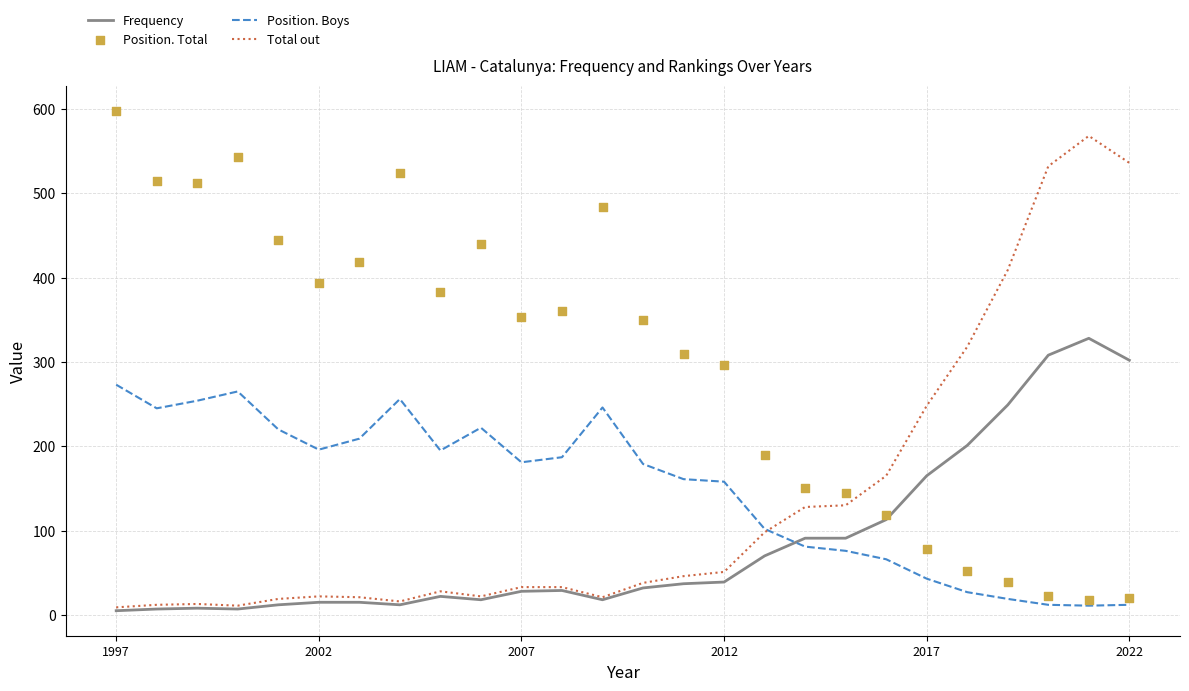

What is the total value across all series at 14?

553